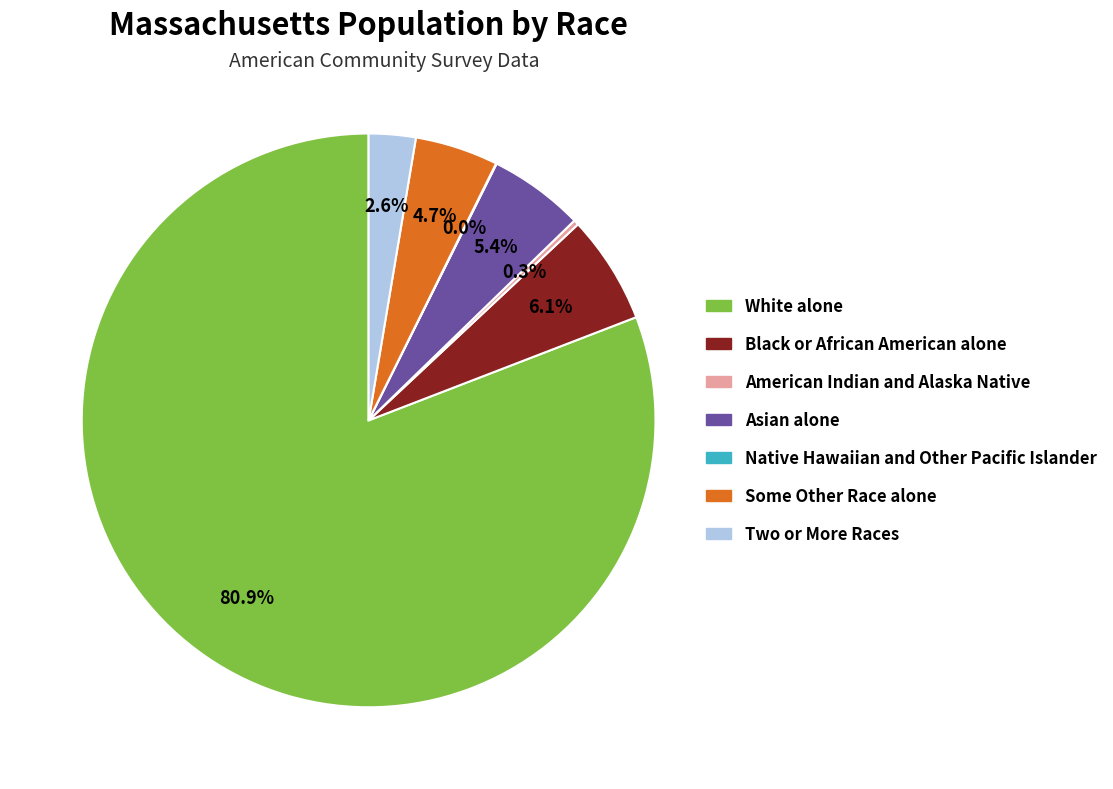

To the nearest percent, what is the difference between the largest and smallest slice percentages?

81%